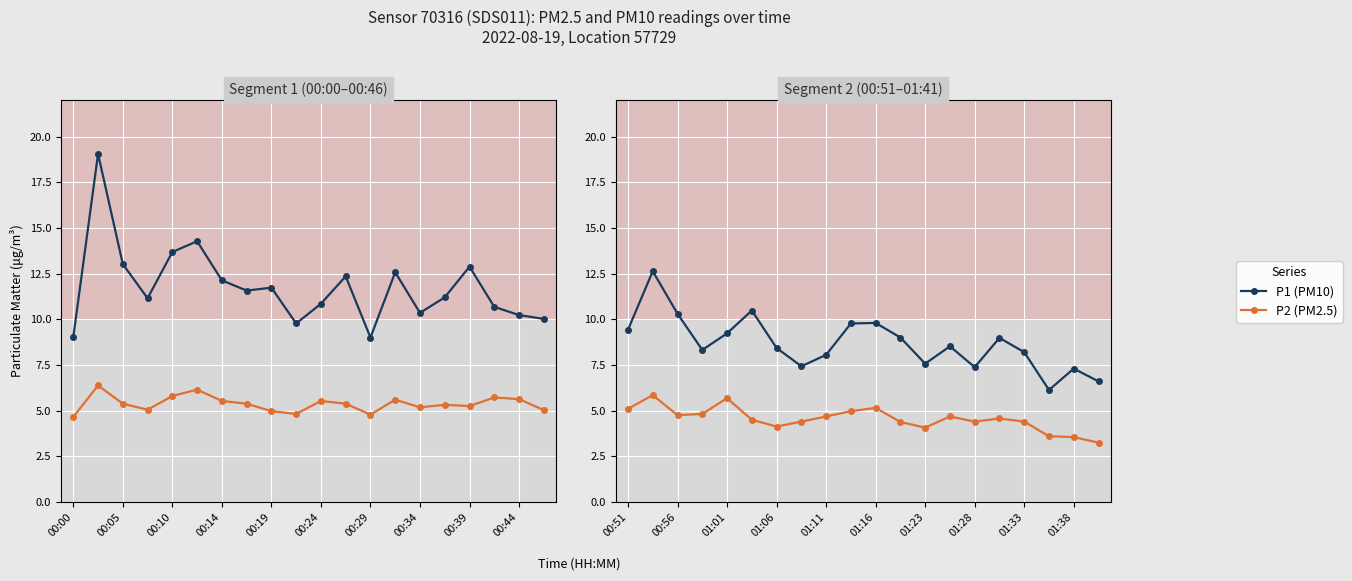

At which label does P2 (PM2.5) reach its peak?

00:05